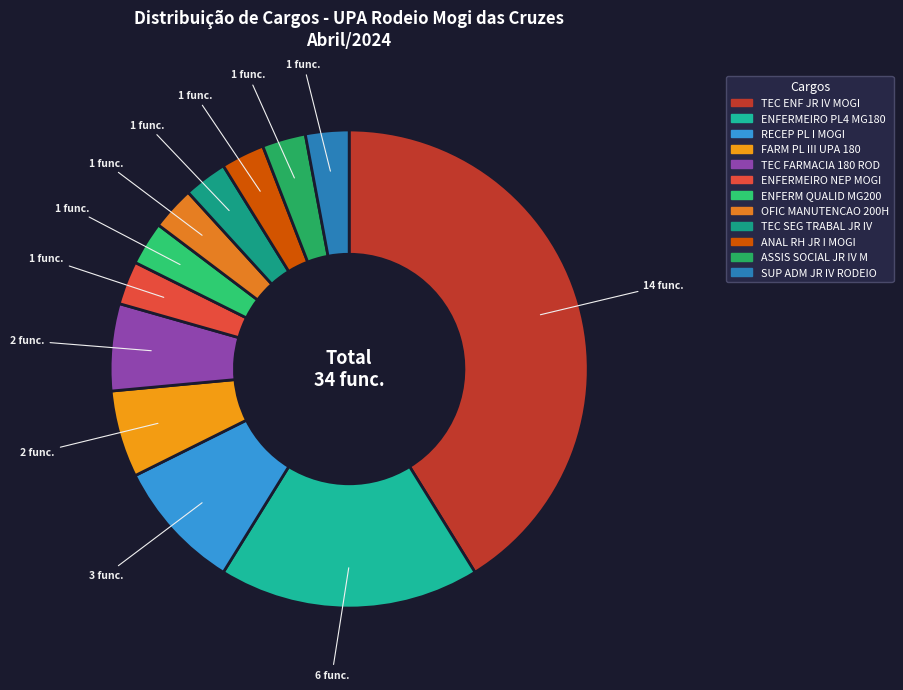

How many segments does this pie chart have?

12